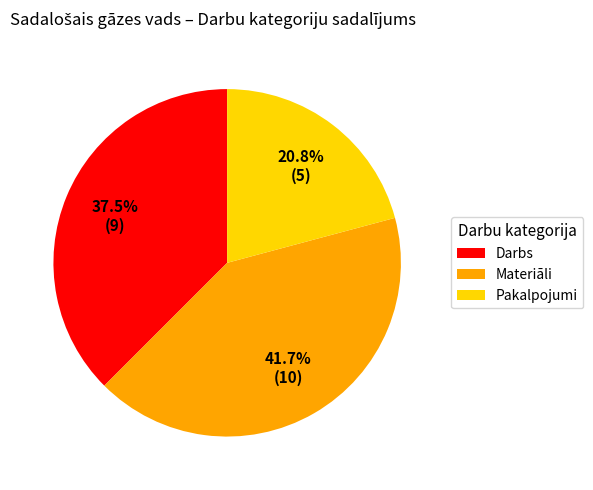

What is the largest slice in the pie chart?

Materiāli